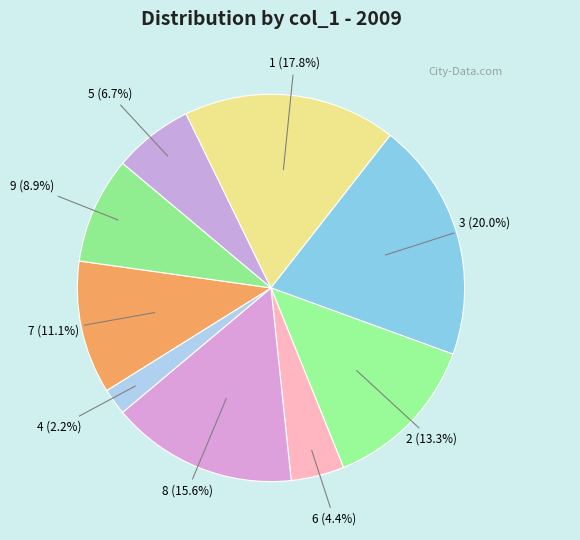

What is the smallest slice in the pie chart?

4